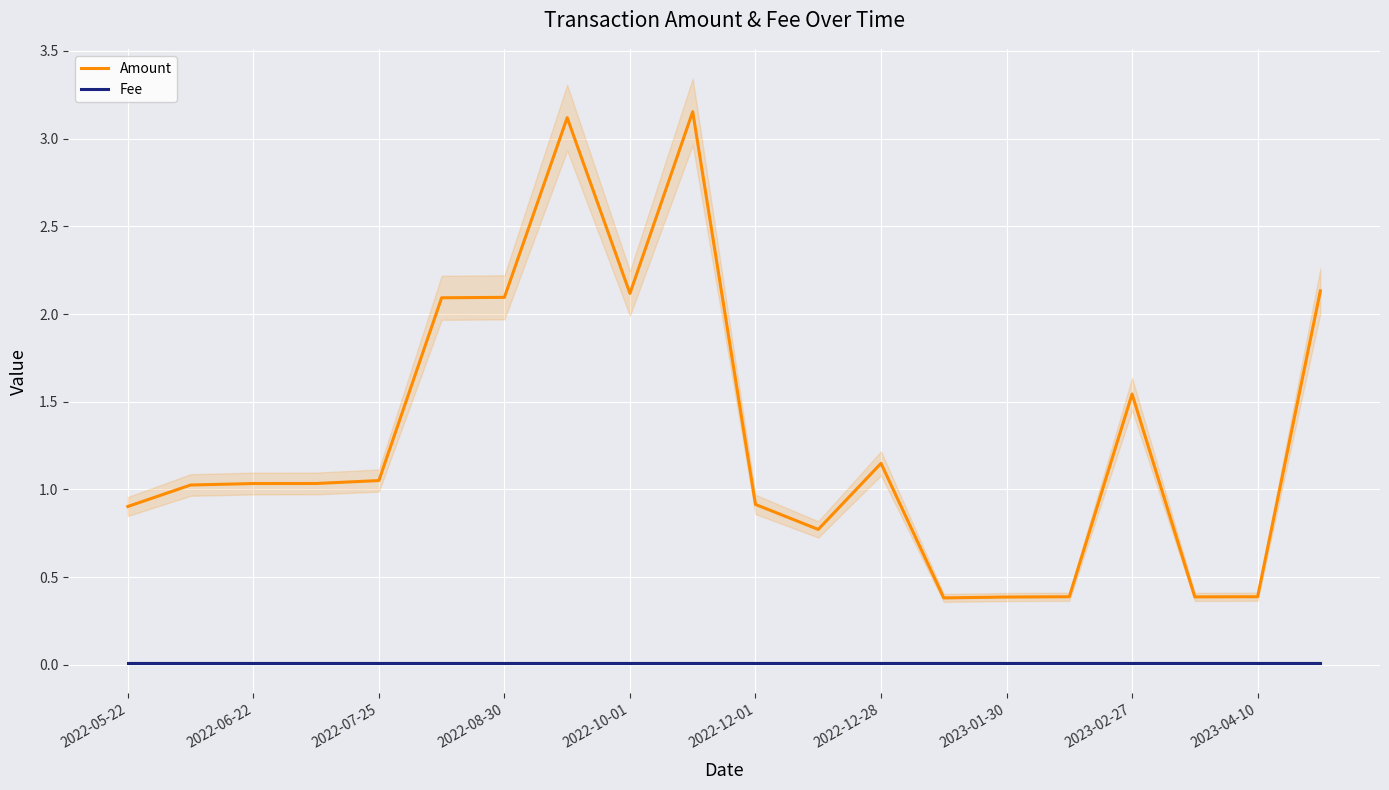

True or false: Fee has a value of 0.0 at 2022-07-25.

True